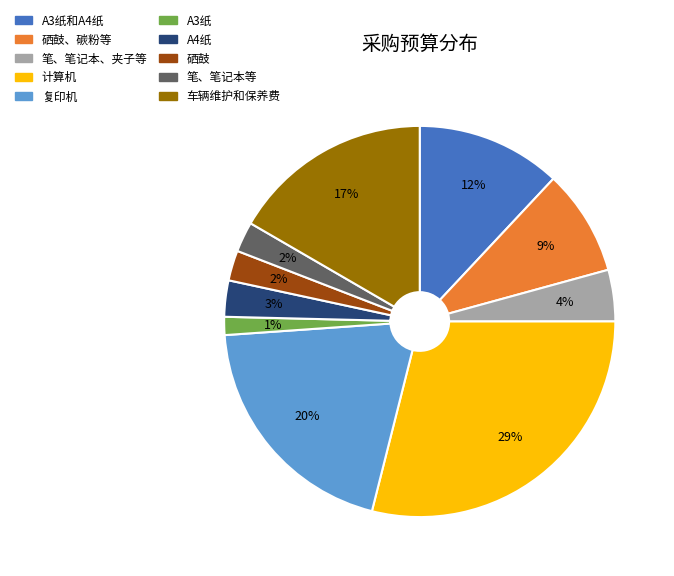

To the nearest percent, what is the average slice percentage?

10%